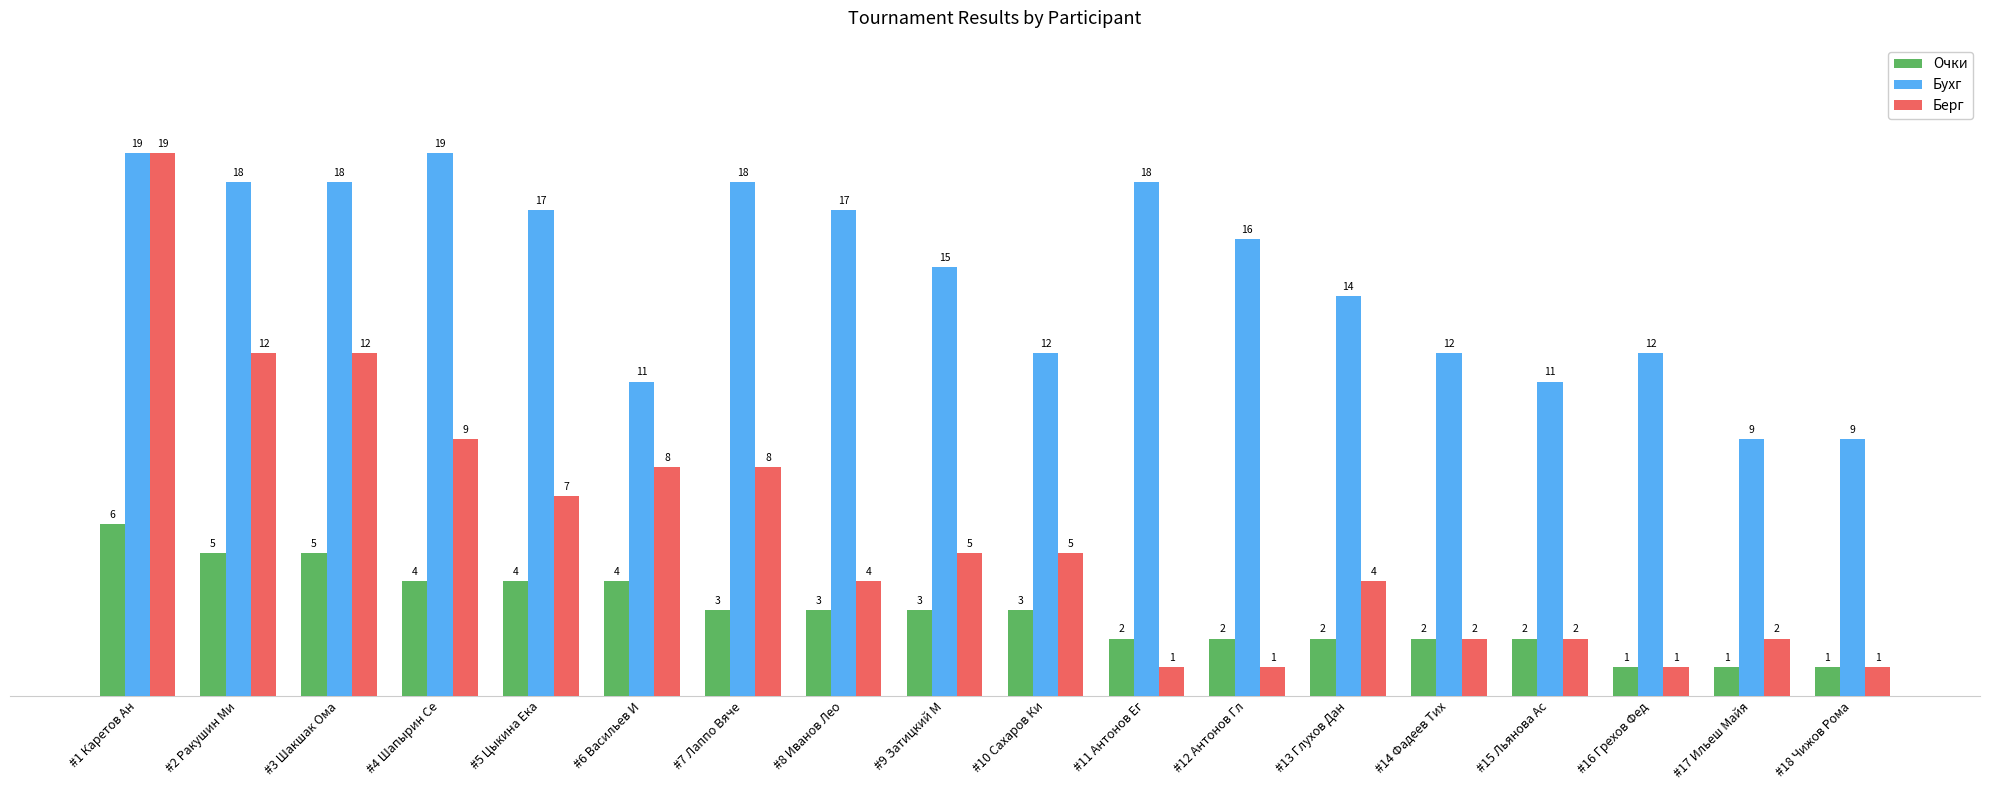

What is the label of the 1st bar from the left?

#1 Каретов Ан